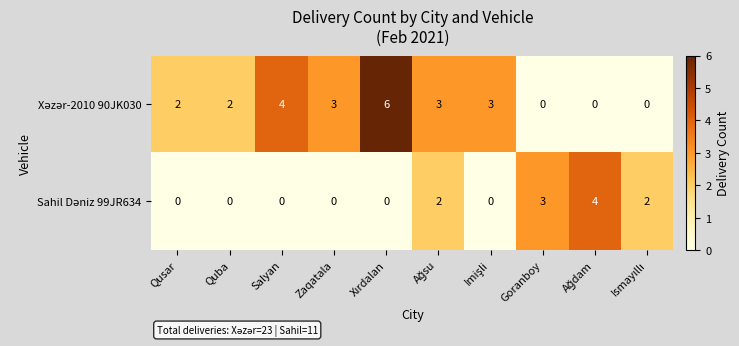

At how many categories does at least one series exceed 0?

10